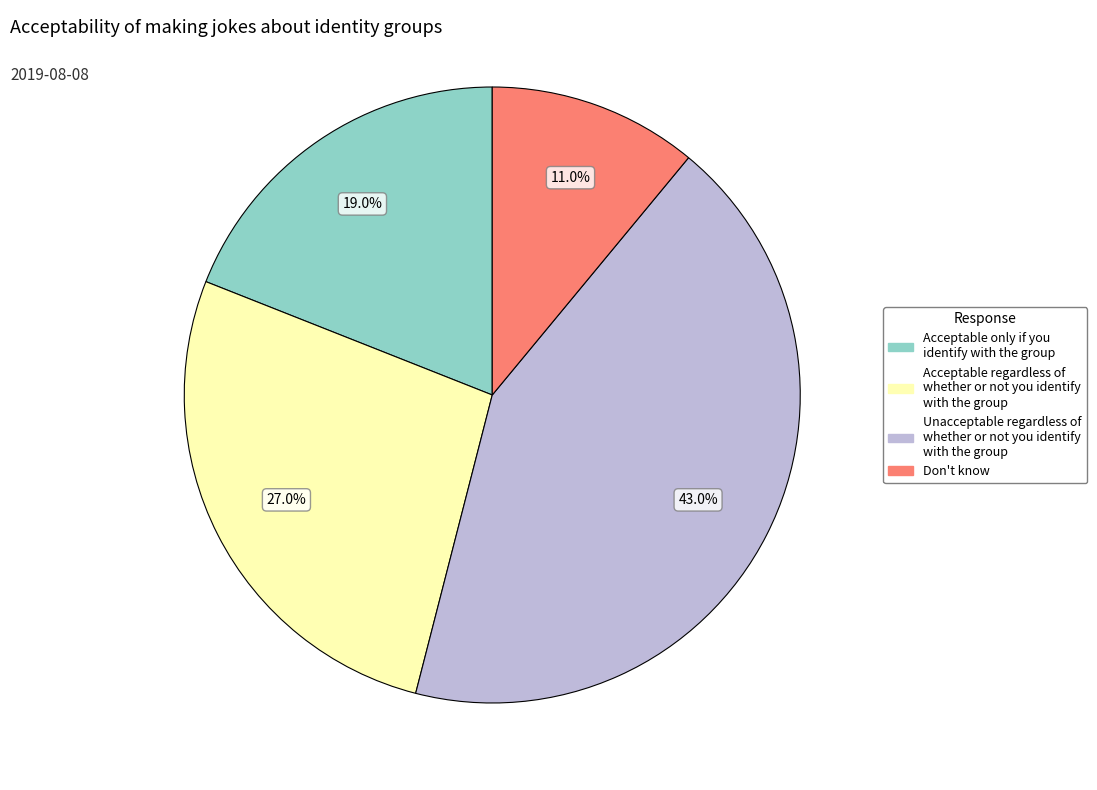

Which has a higher value, Acceptable only if you identify with the group or Unacceptable regardless of whether or not you identify with the group?

Unacceptable regardless of whether or not you identify with the group